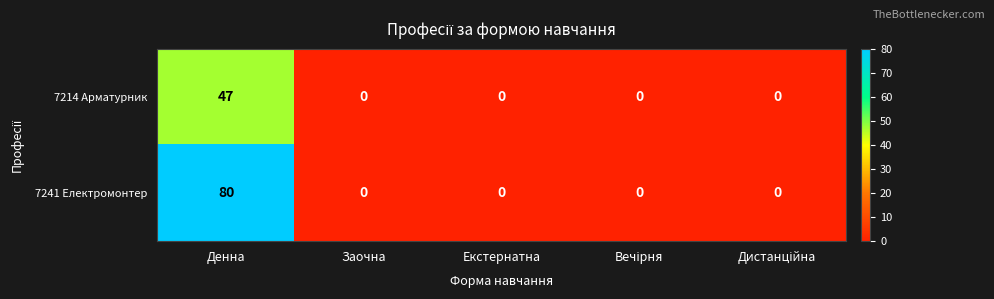

What is the average value of the 7214 Арматурник series?

9